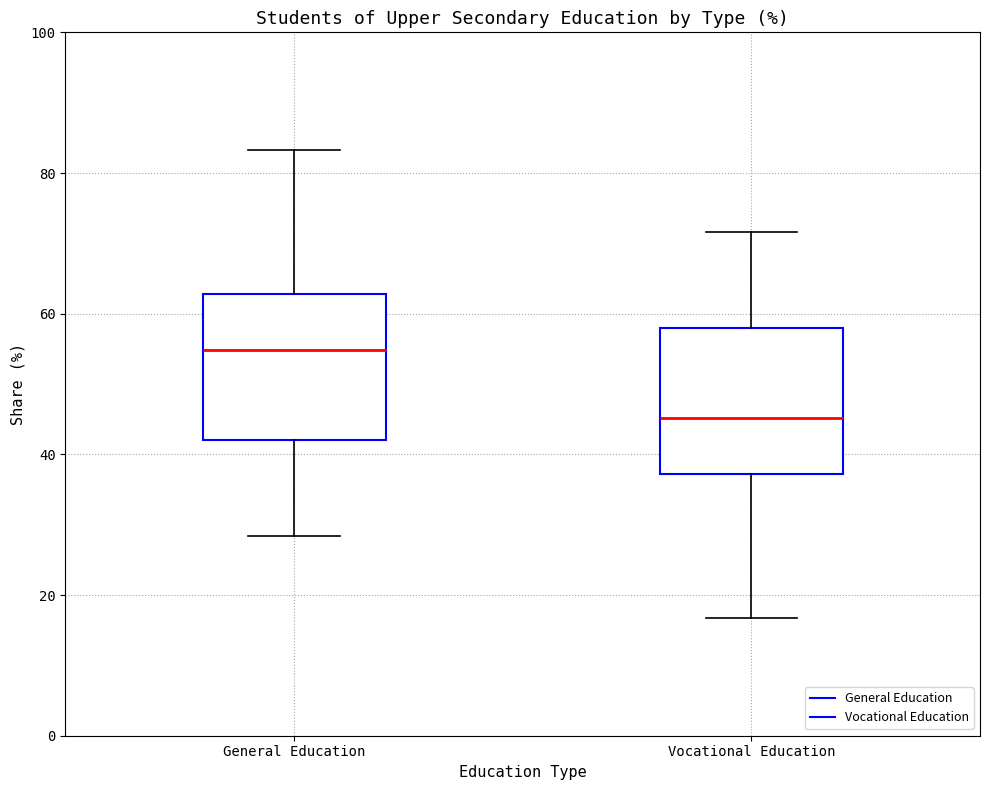

Which box's median line is the lowest?

Vocational Education